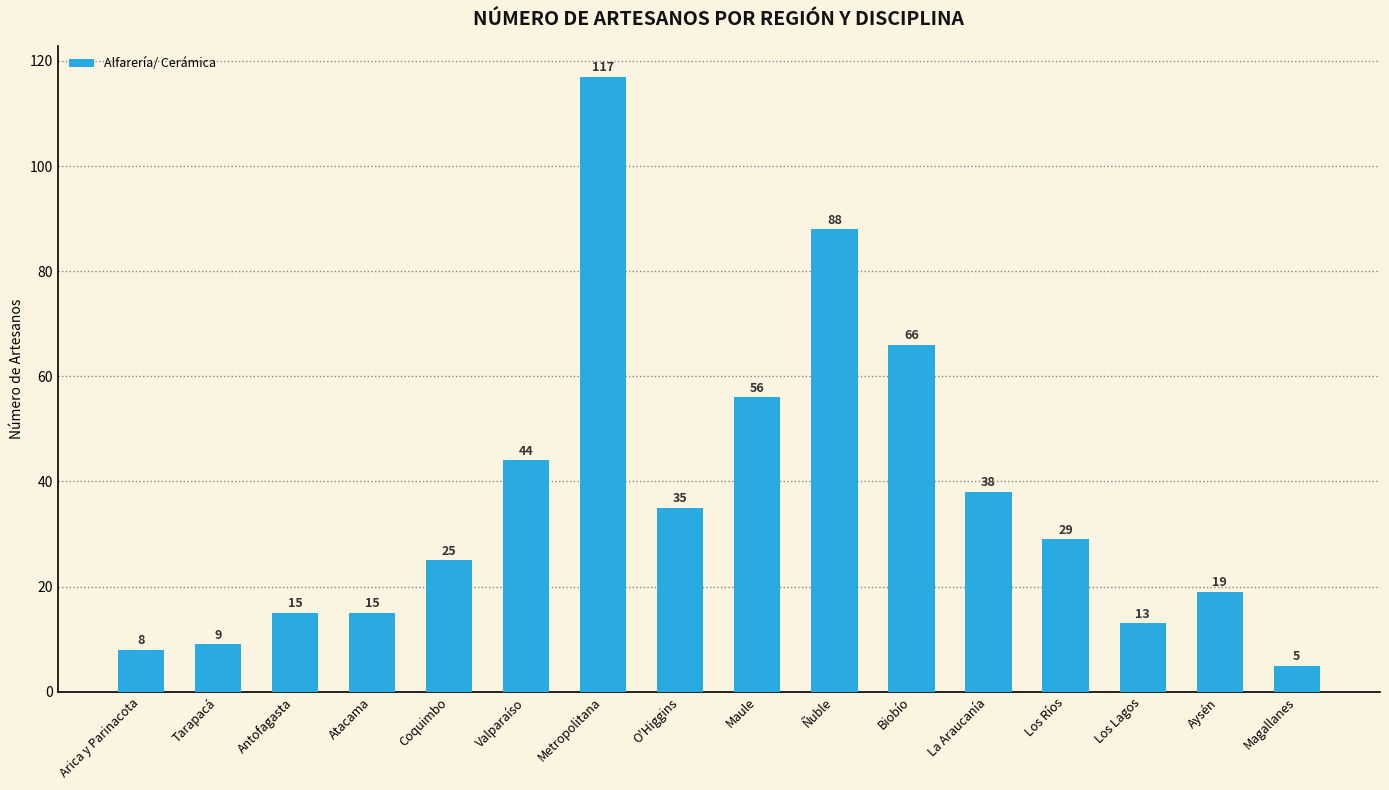

Which has a higher value, Los Ríos or Maule?

Maule